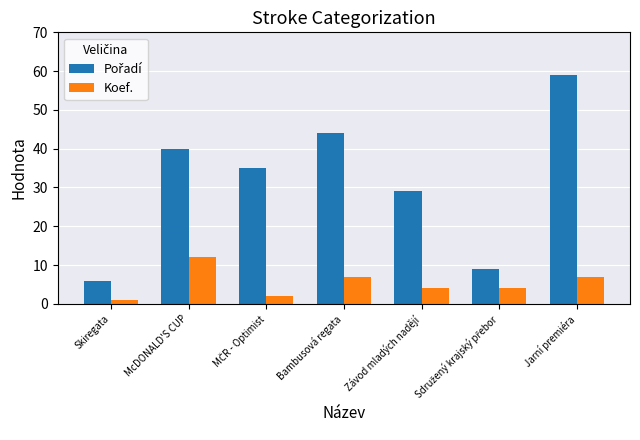

What is the spread (max minus min) of values at Závod mladých nadějí?

25